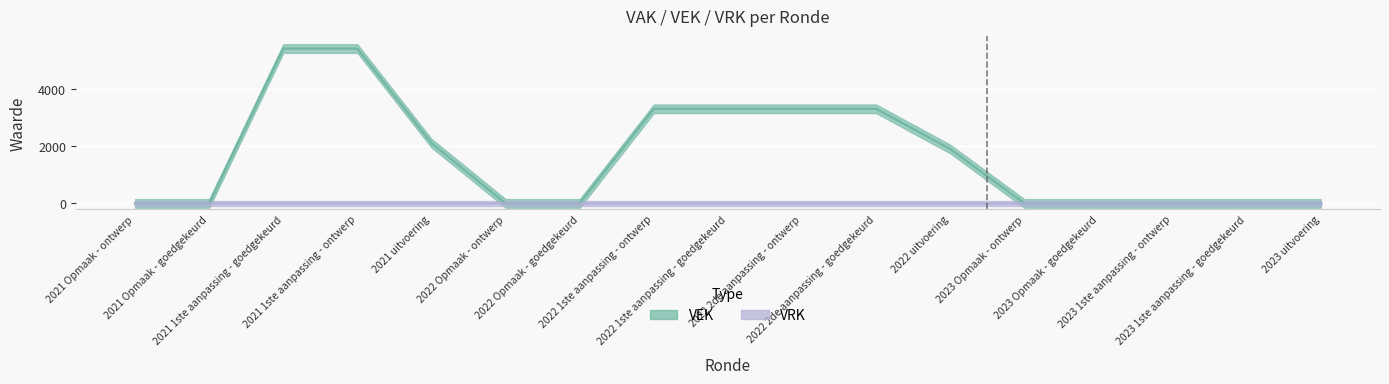

Is this an area chart (filled region under the line)?

No